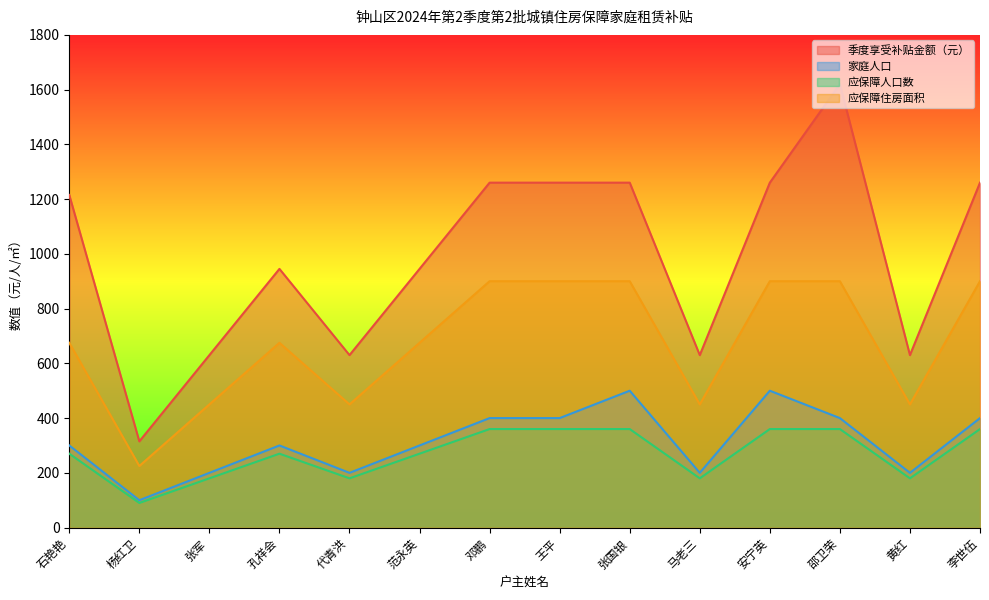

How many distinct data groups are displayed?

4